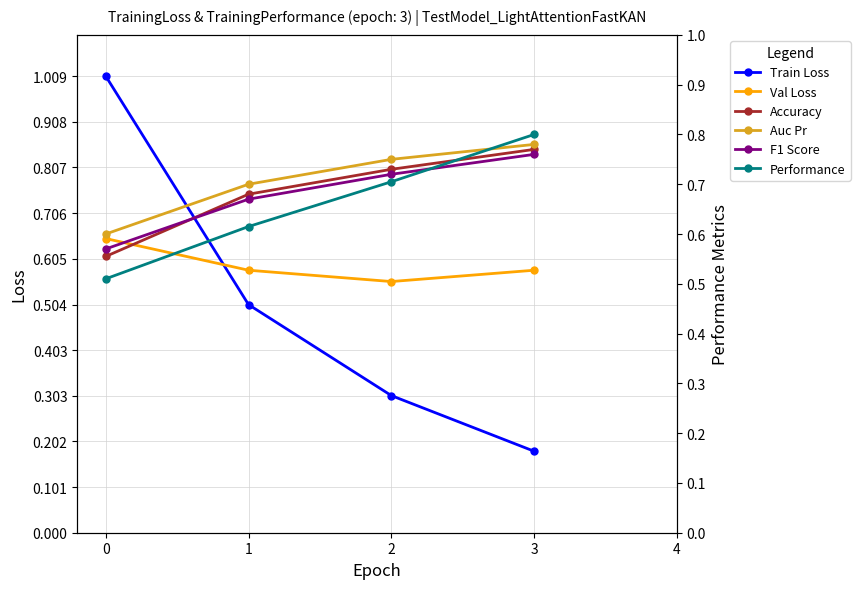

The Val Loss series shows 1.0 at 0. True or false?

False